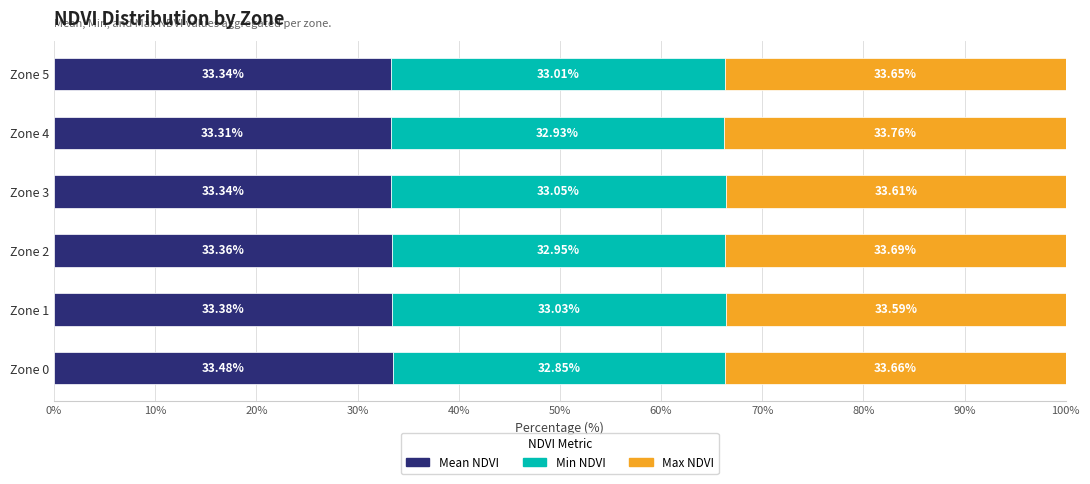

What is the sum of all Mean NDVI values?

200.2